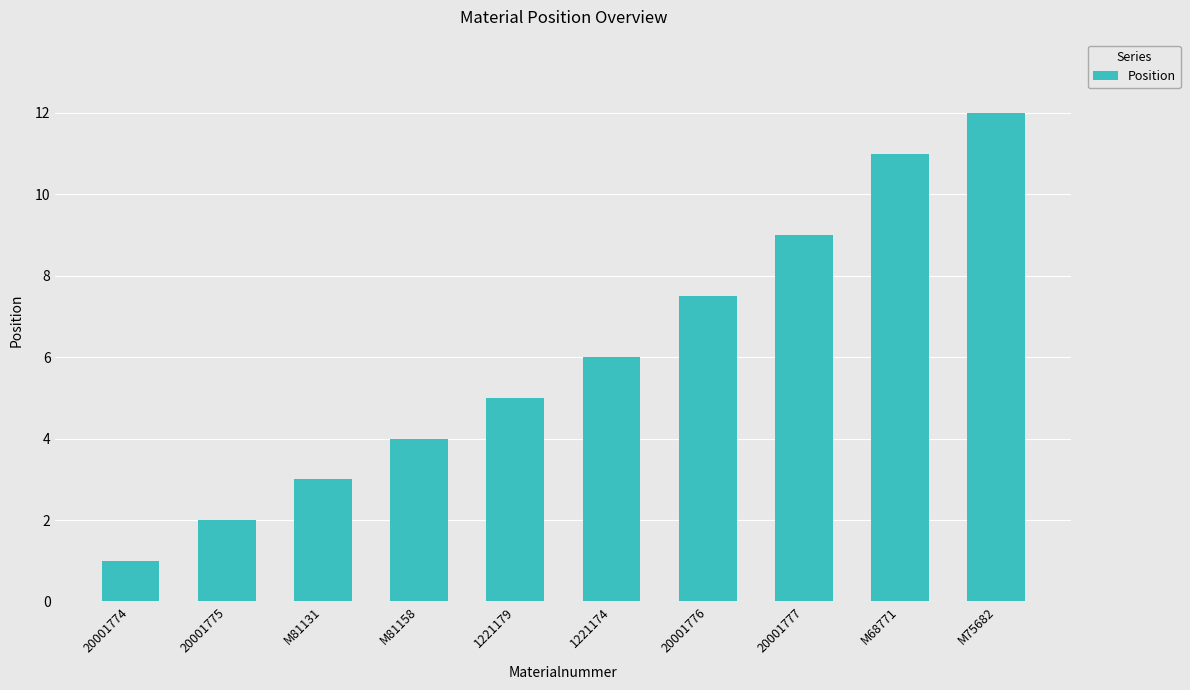

List the labels in order of value, largest first.

M75682, M68771, 20001777, 20001776, 1221174, 1221179, M81158, M81131, 20001775, 20001774